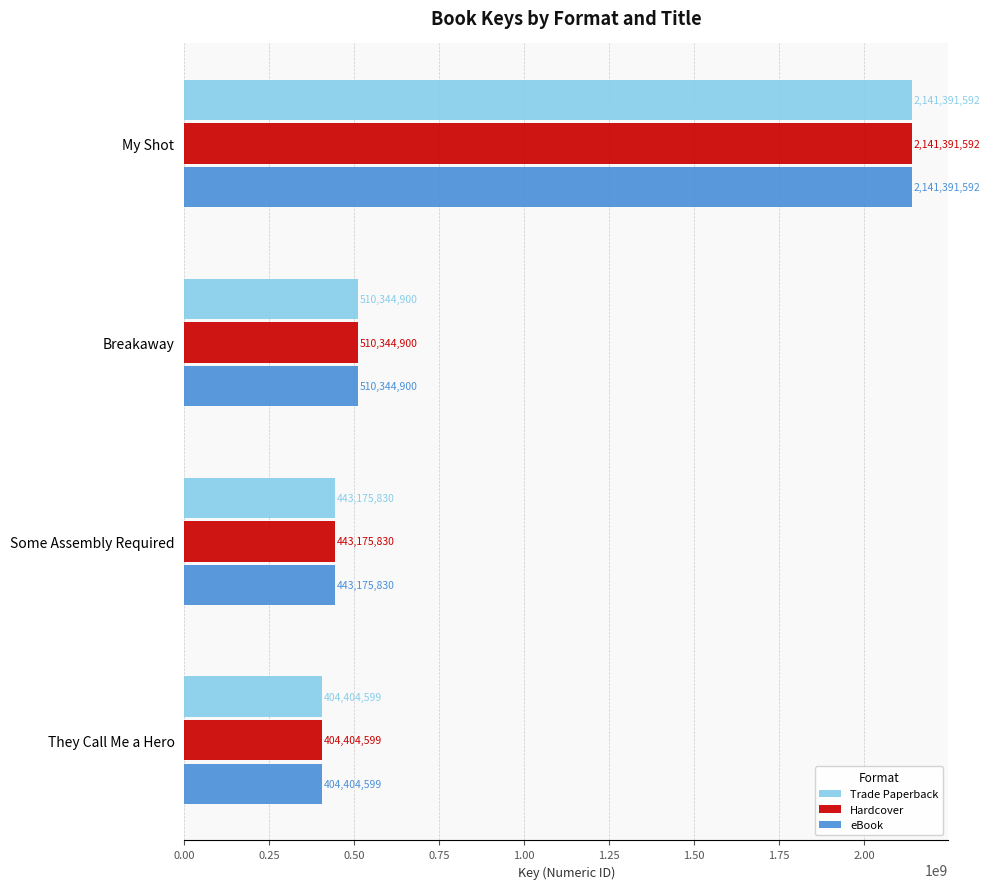

What is the maximum value for Hardcover?

2141391592